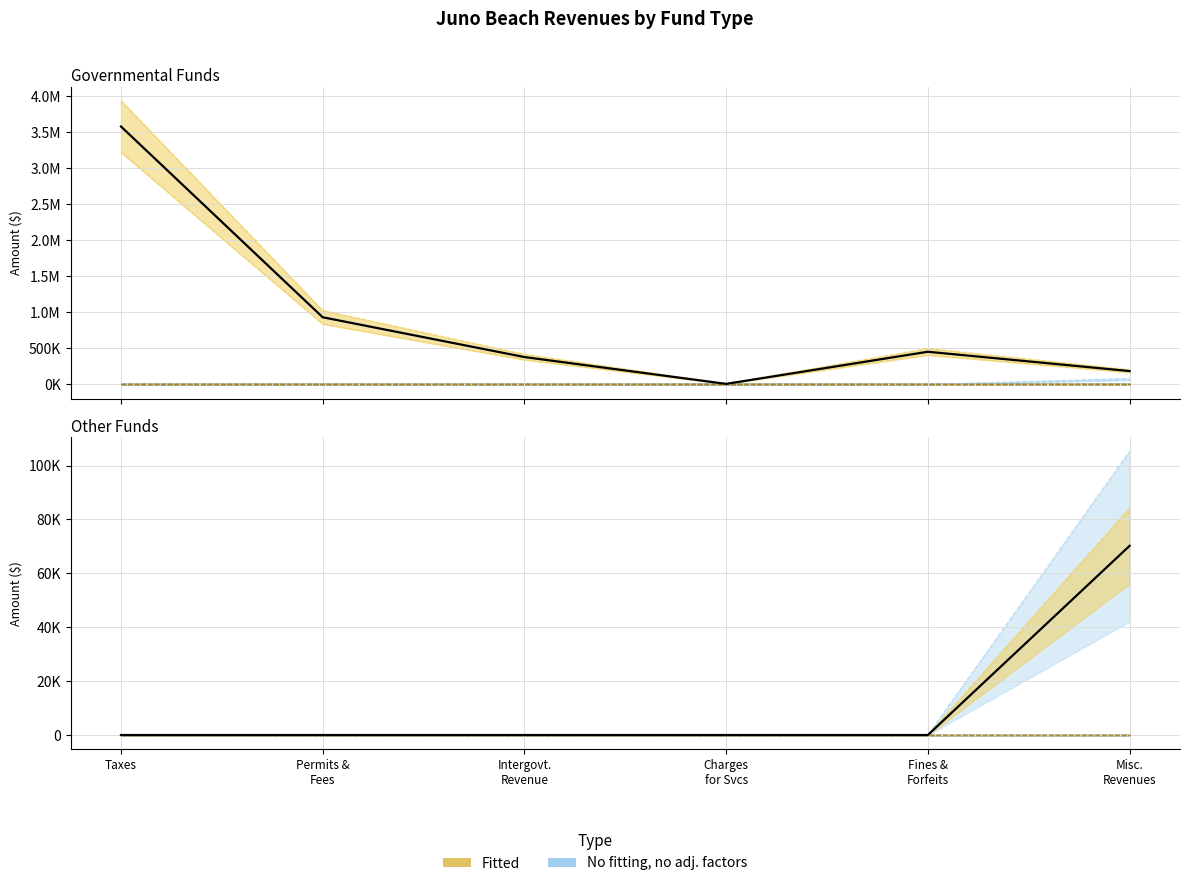

At how many categories does at least one series exceed 1864915?

1